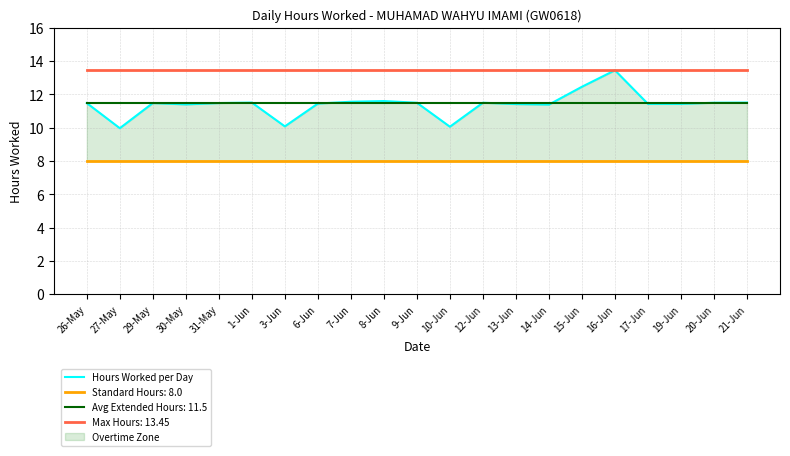

What is the change in value from 6-Jun to 9-Jun?

+0.1